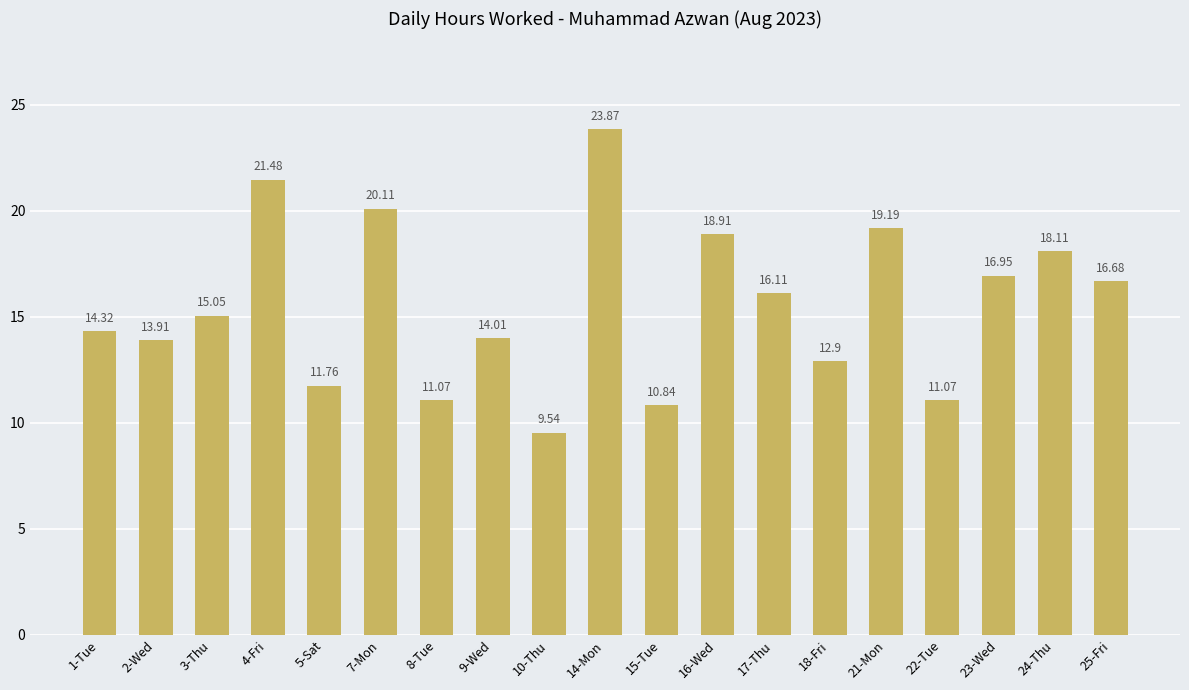

What is the average value?

15.6